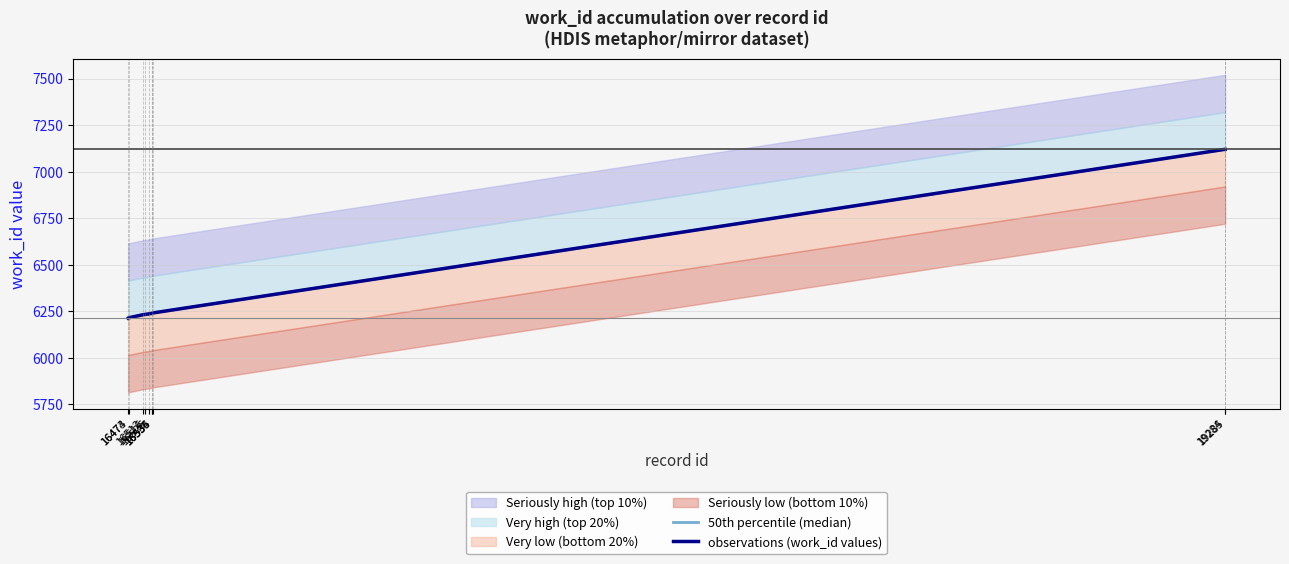

Which label corresponds to the smallest value in the chart?

16473